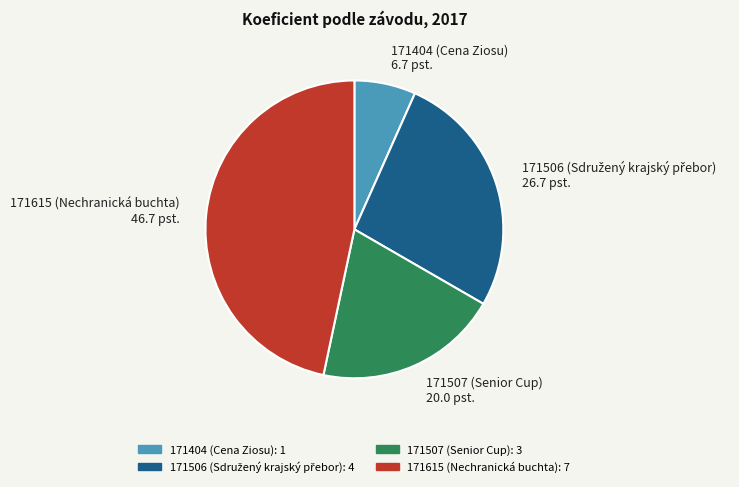

Is there any slice that represents more than half of the pie?

No